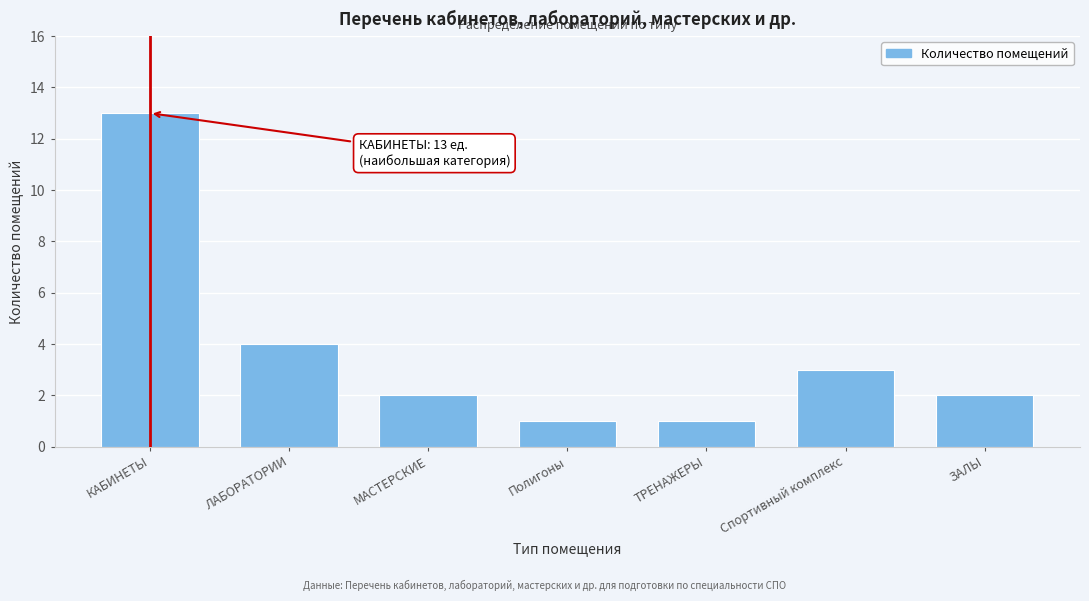

Reading left to right, transcribe all the data shown in this chart.

КАБИНЕТЫ=13	ЛАБОРАТОРИИ=4	МАСТЕРСКИЕ=2	Полигоны=1	ТРЕНАЖЕРЫ=1	Спортивный комплекс=3	ЗАЛЫ=2